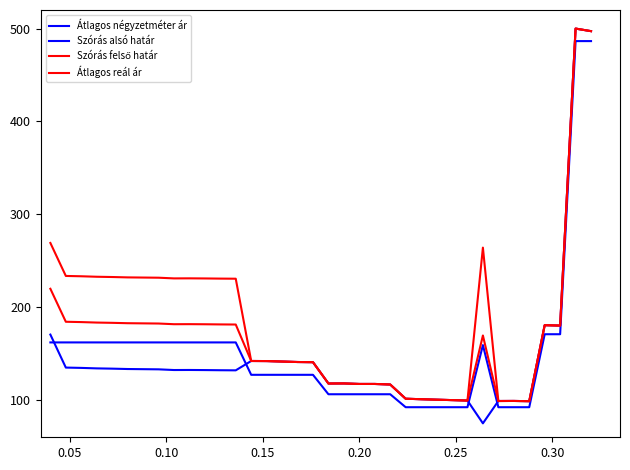

Does the chart display data point markers on the line(s)?

No